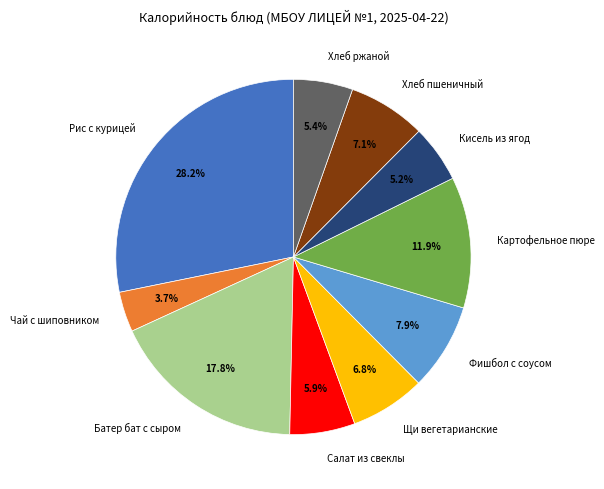

How many segments does this pie chart have?

10